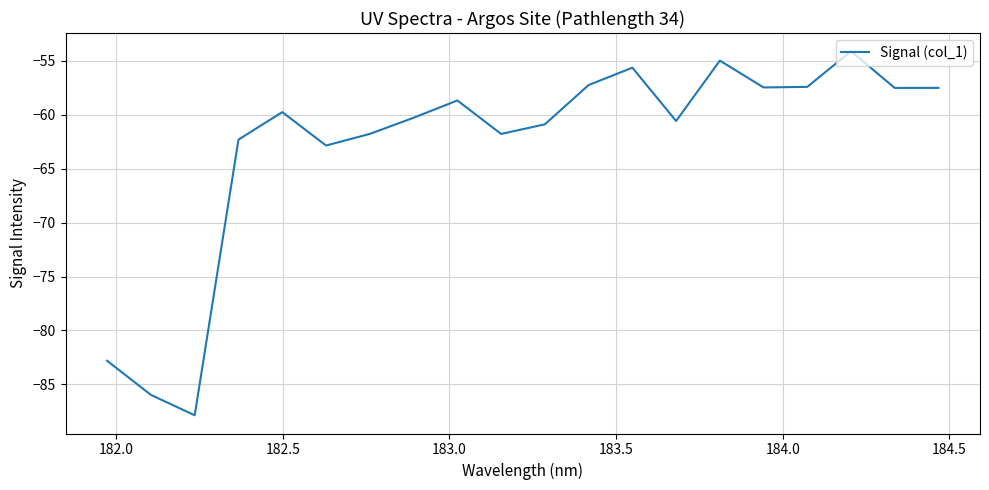

What is the greatest value displayed?

-54.1